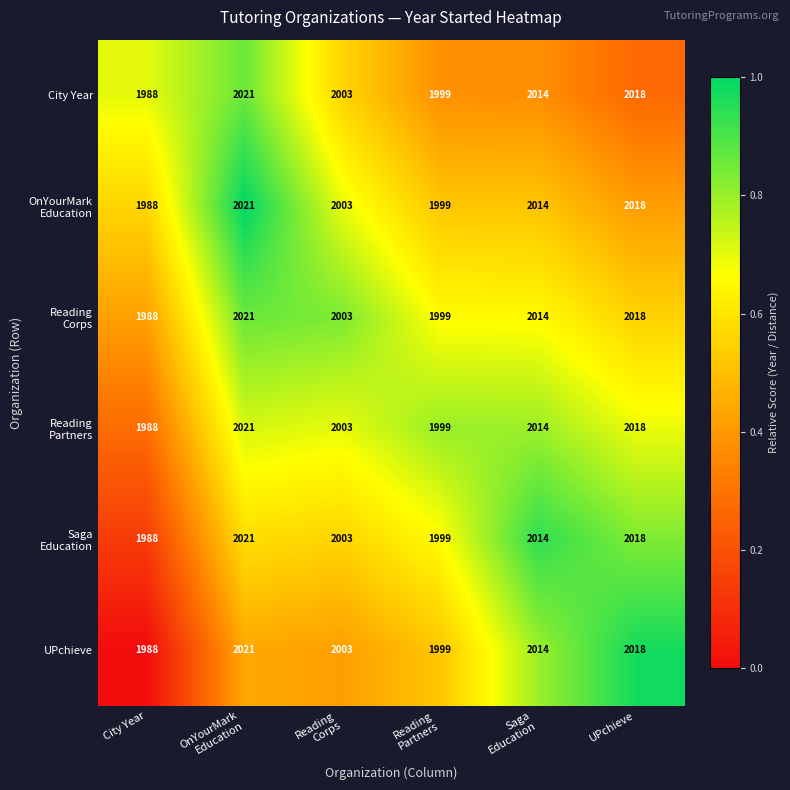

What is the average value of the UPchieve series?

2007